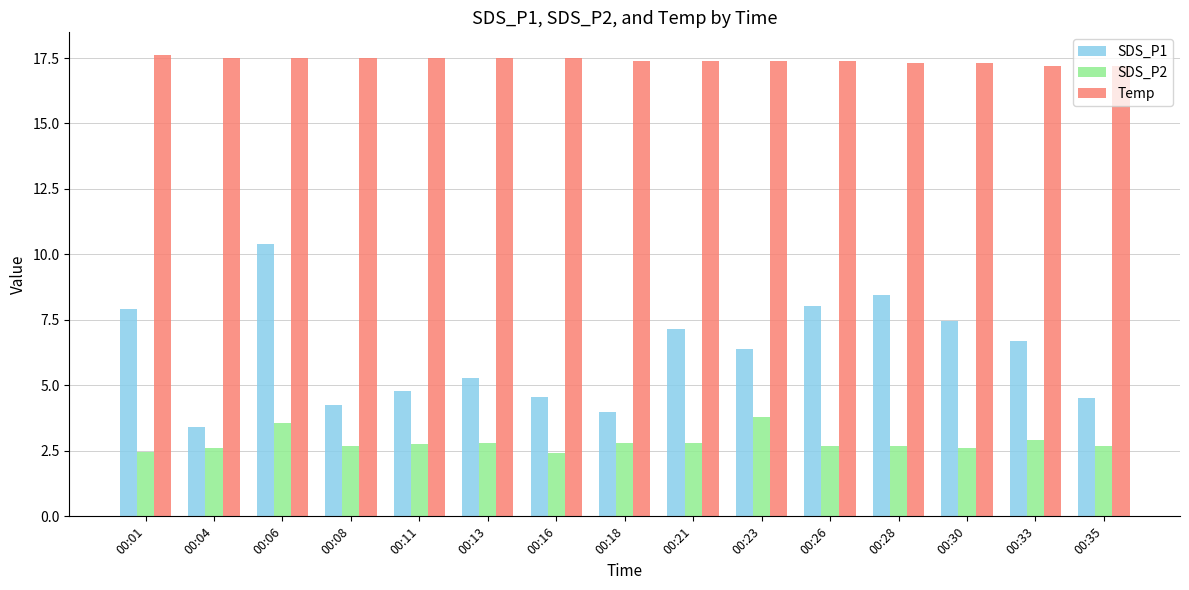

Rank the series by their maximum value, from highest to lowest.

Temp, SDS_P1, SDS_P2